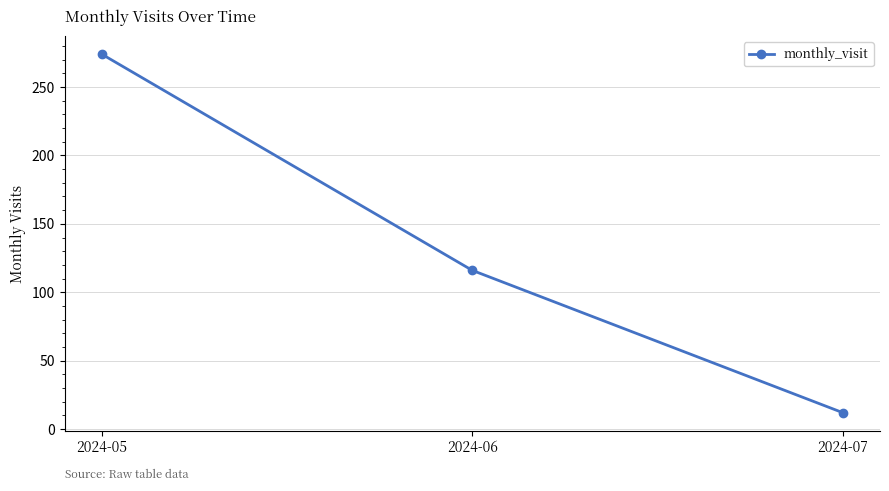

List the labels in order of value, smallest first.

2024-07, 2024-06, 2024-05